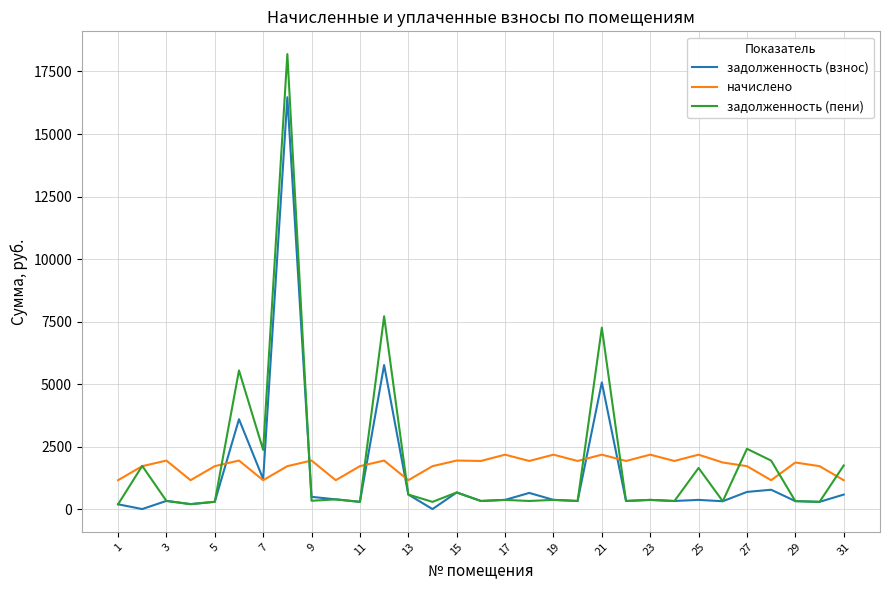

Which series has the largest range (max minus min)?

задолженность (пени)